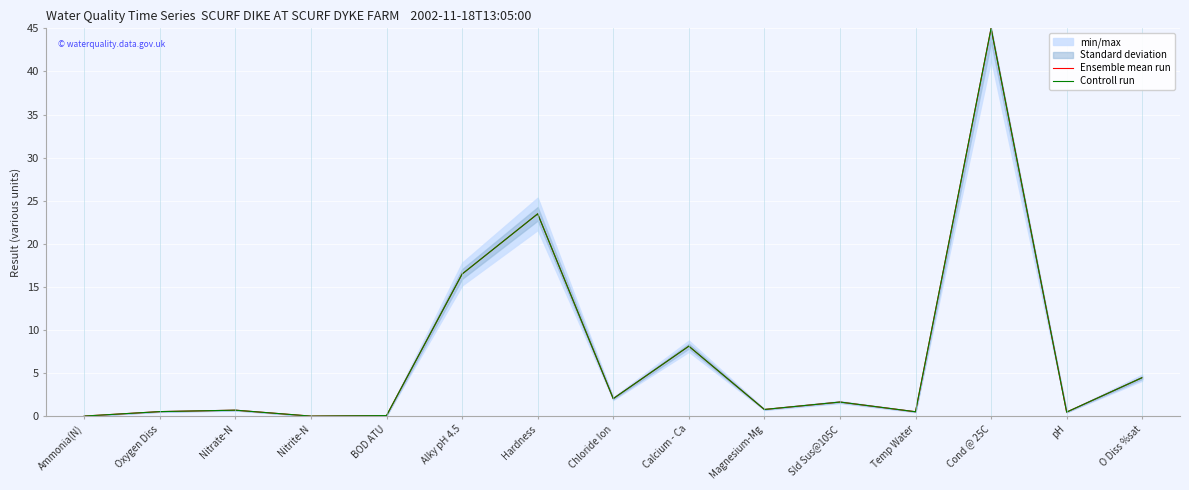

Which has a higher value, O Diss %sat or Nitrite-N?

O Diss %sat